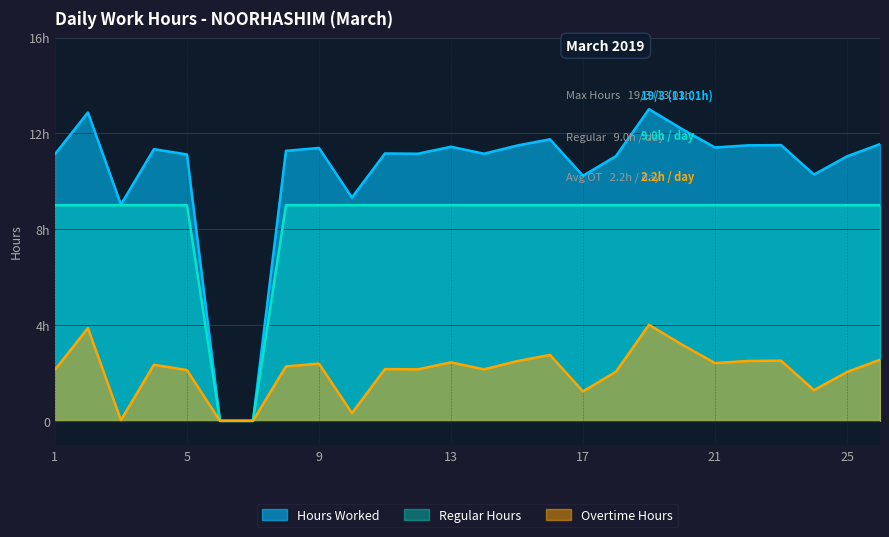

The value of Hours Worked at 17 is 3.2. True or false?

False